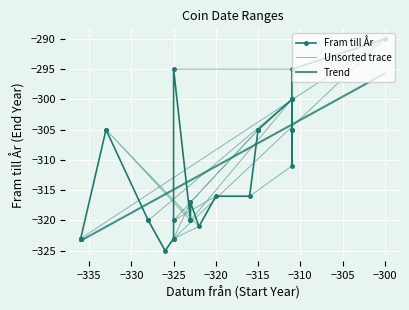

What is the difference between the maximum and minimum values?

35